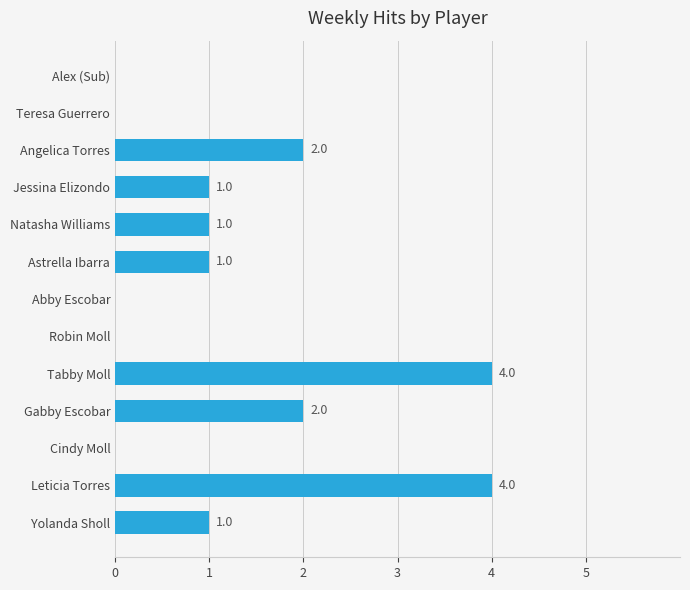

Count the number of data series in this chart.

1